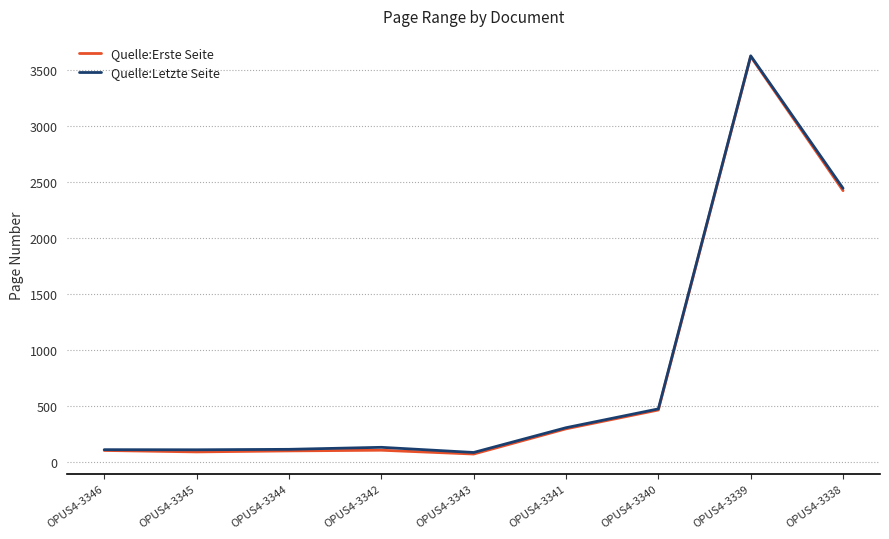

How many interior local valleys does the Quelle:Erste Seite series have?

2